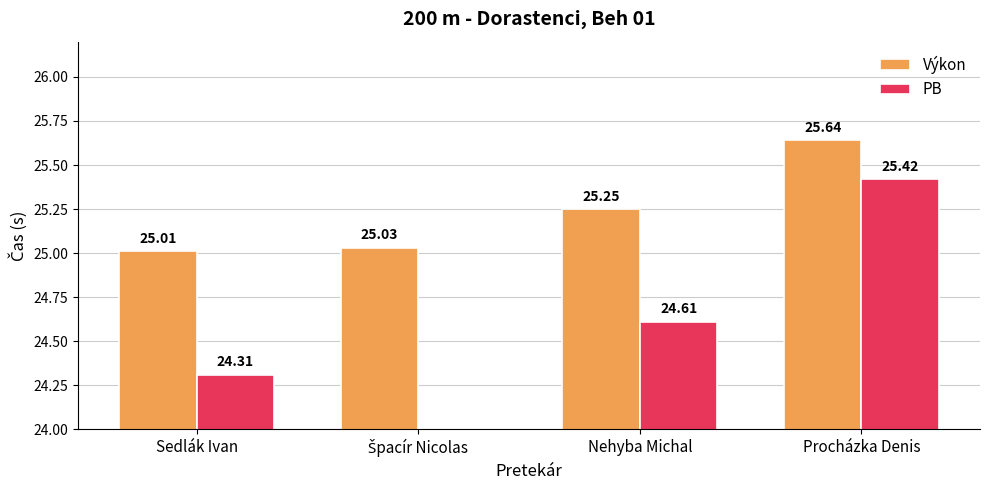

At how many categories does at least one series exceed 2?

4